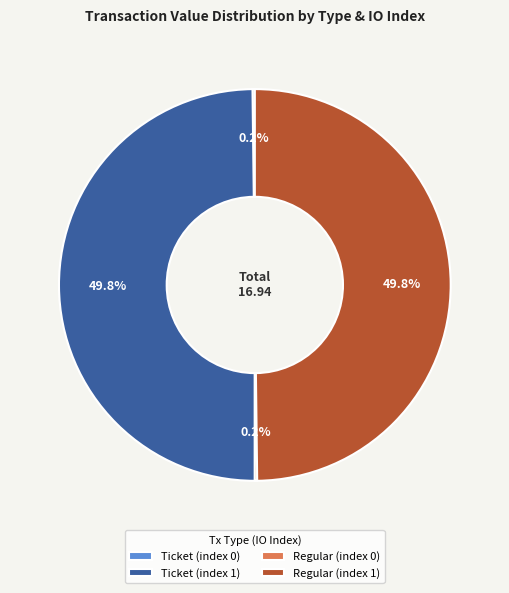

Combined, do Ticket (index 1) and Regular (index 1) account for over 50%?

Yes